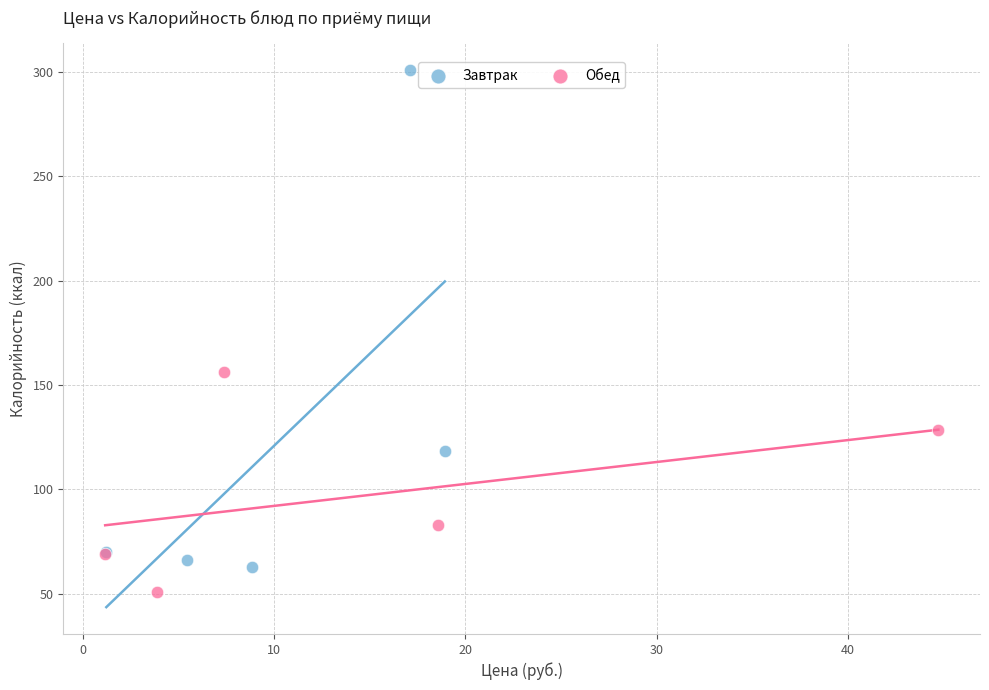

What are all the series names shown in the legend?

Завтрак, Обед